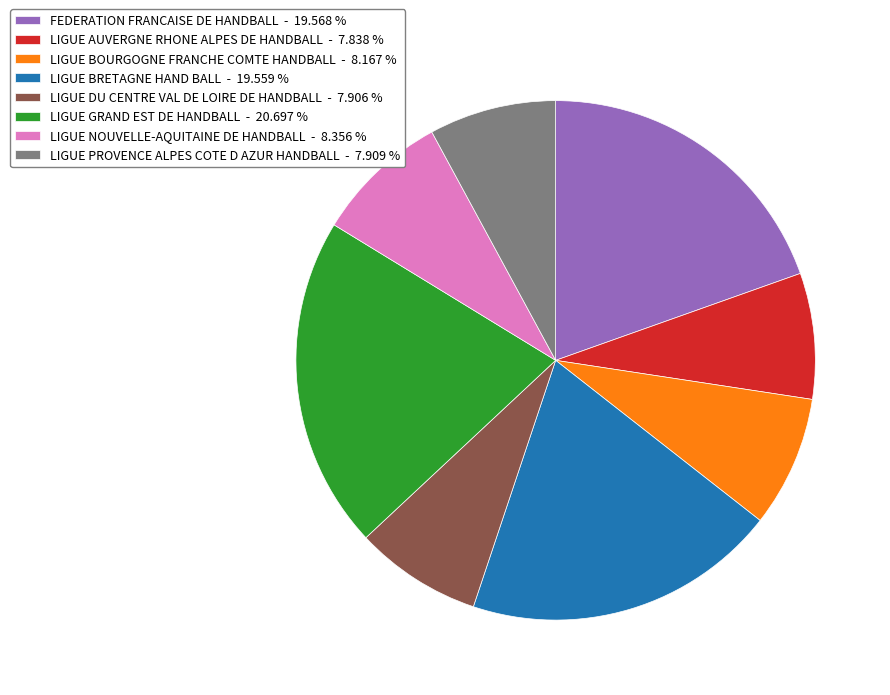

What is the ratio of the value at LIGUE BRETAGNE HAND BALL - 19.559 % to the value at LIGUE PROVENCE ALPES COTE D AZUR HANDBALL - 7.909 %?

2.5